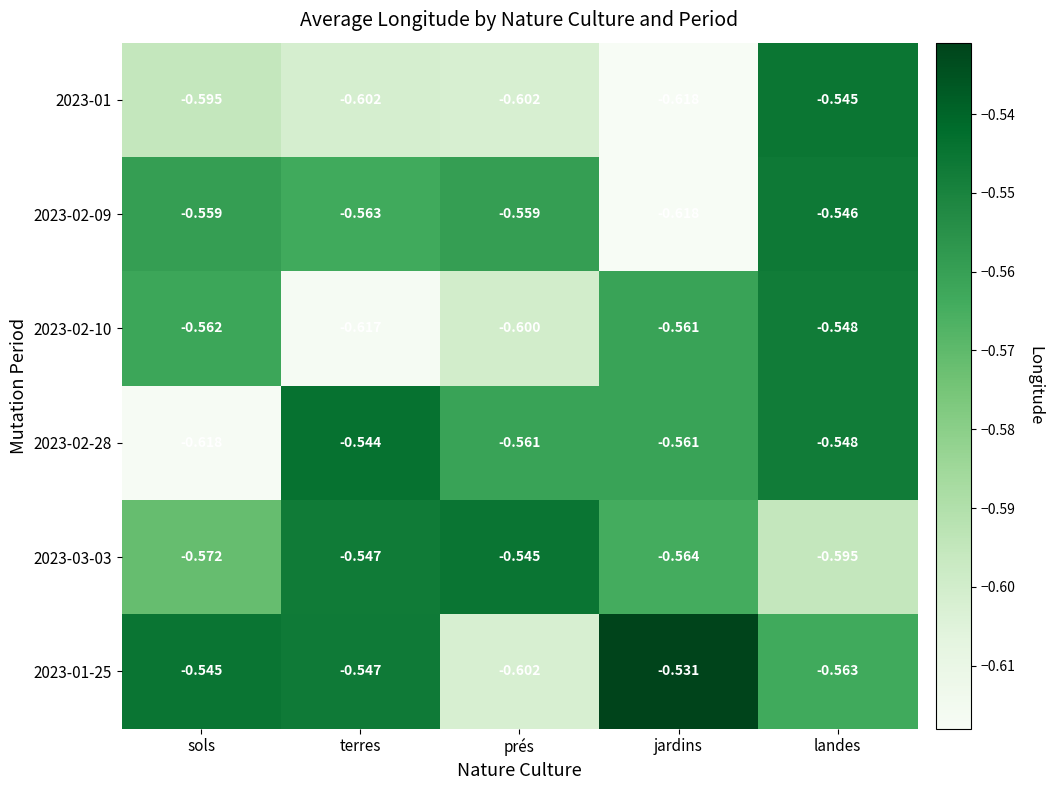

At which label is 2023-03-03 closest to 0?

prés